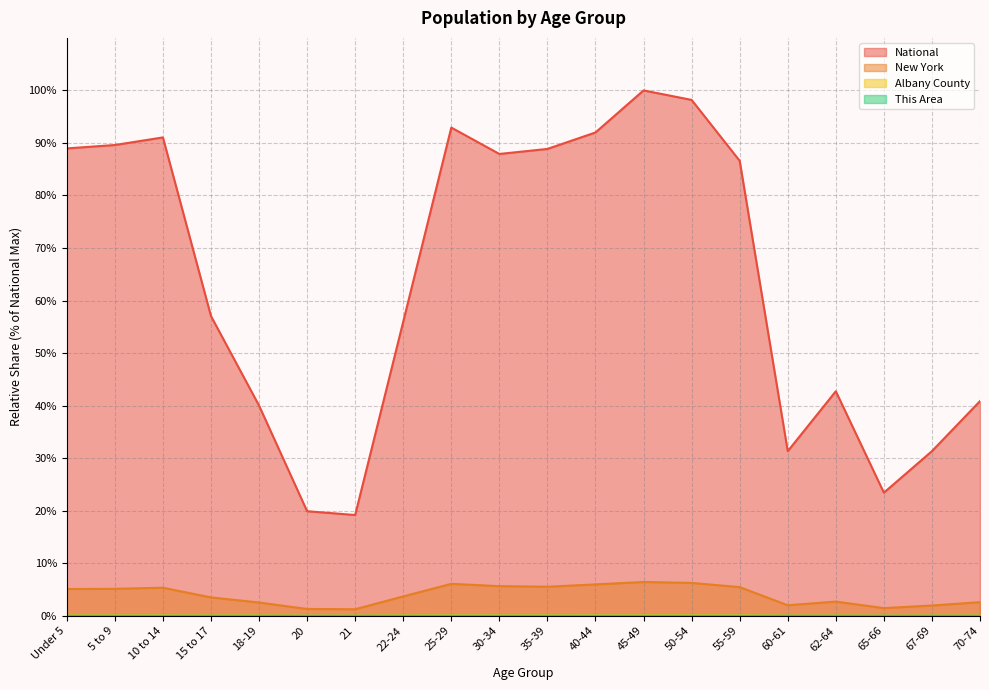

True or false: This Area and National cross at least once.

False